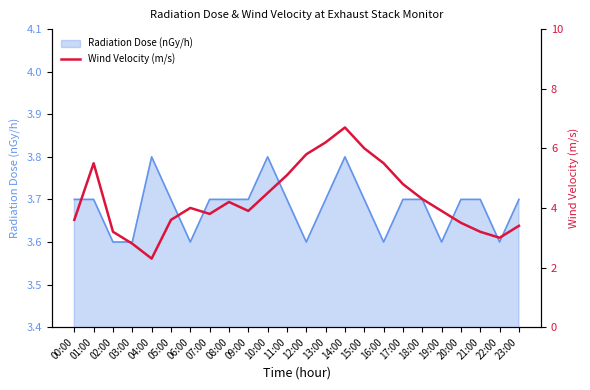

Is it true that the value at 12:00 is 5.8?

True